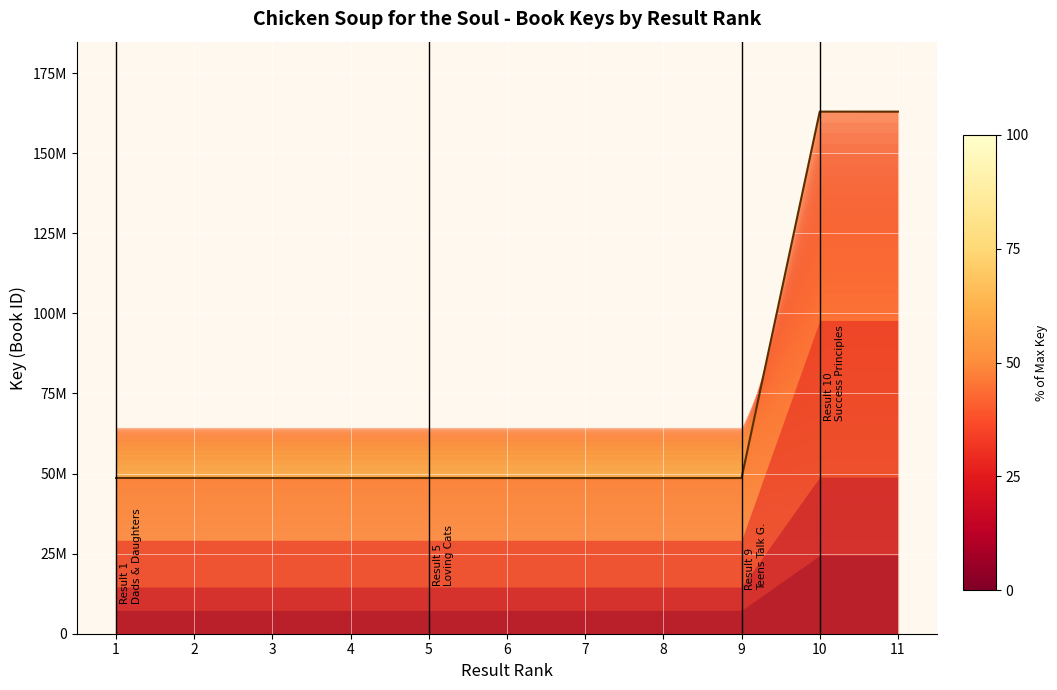

What is the ratio of the value at 5 to the value at 6?

1.0